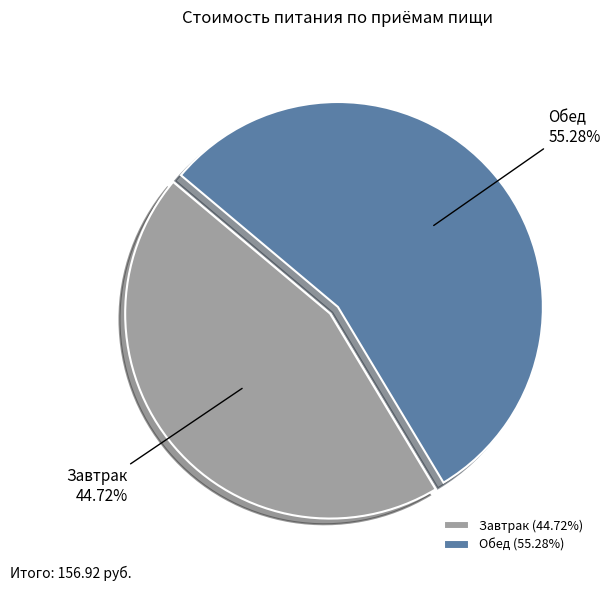

How many segments does this pie chart have?

2